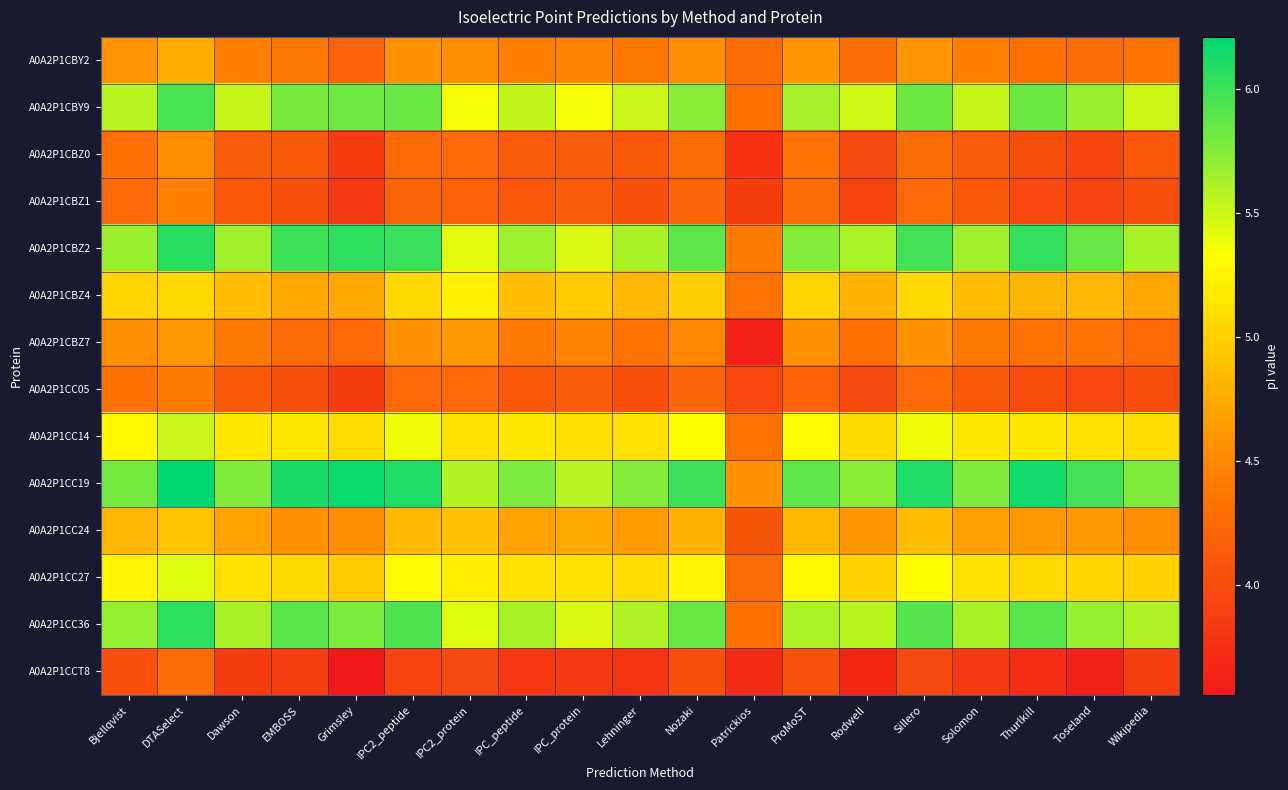

What is the minimum value shown in the chart?

3.6